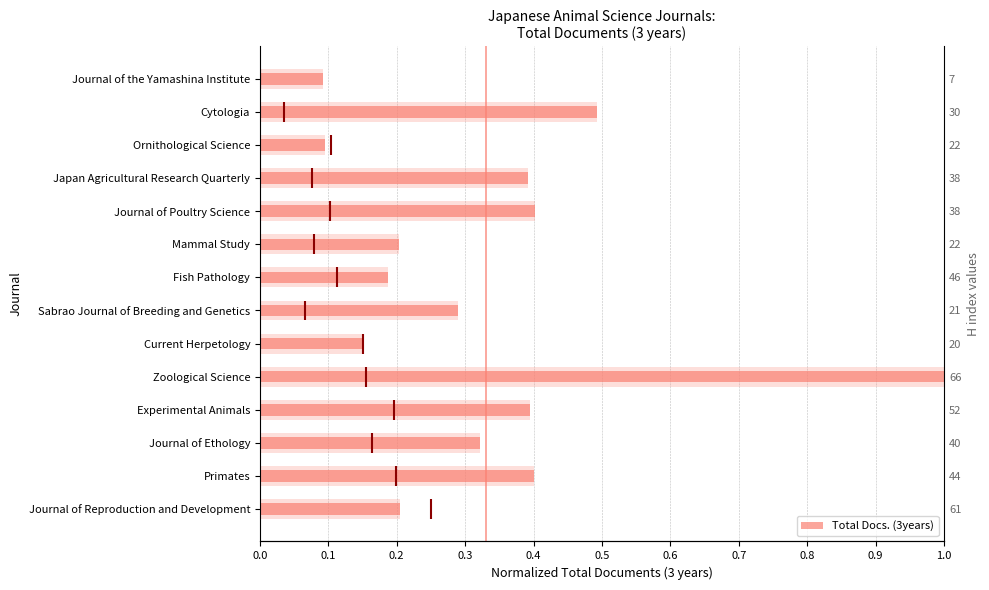

Is it true that the value at Experimental Animals is 0.6?

False